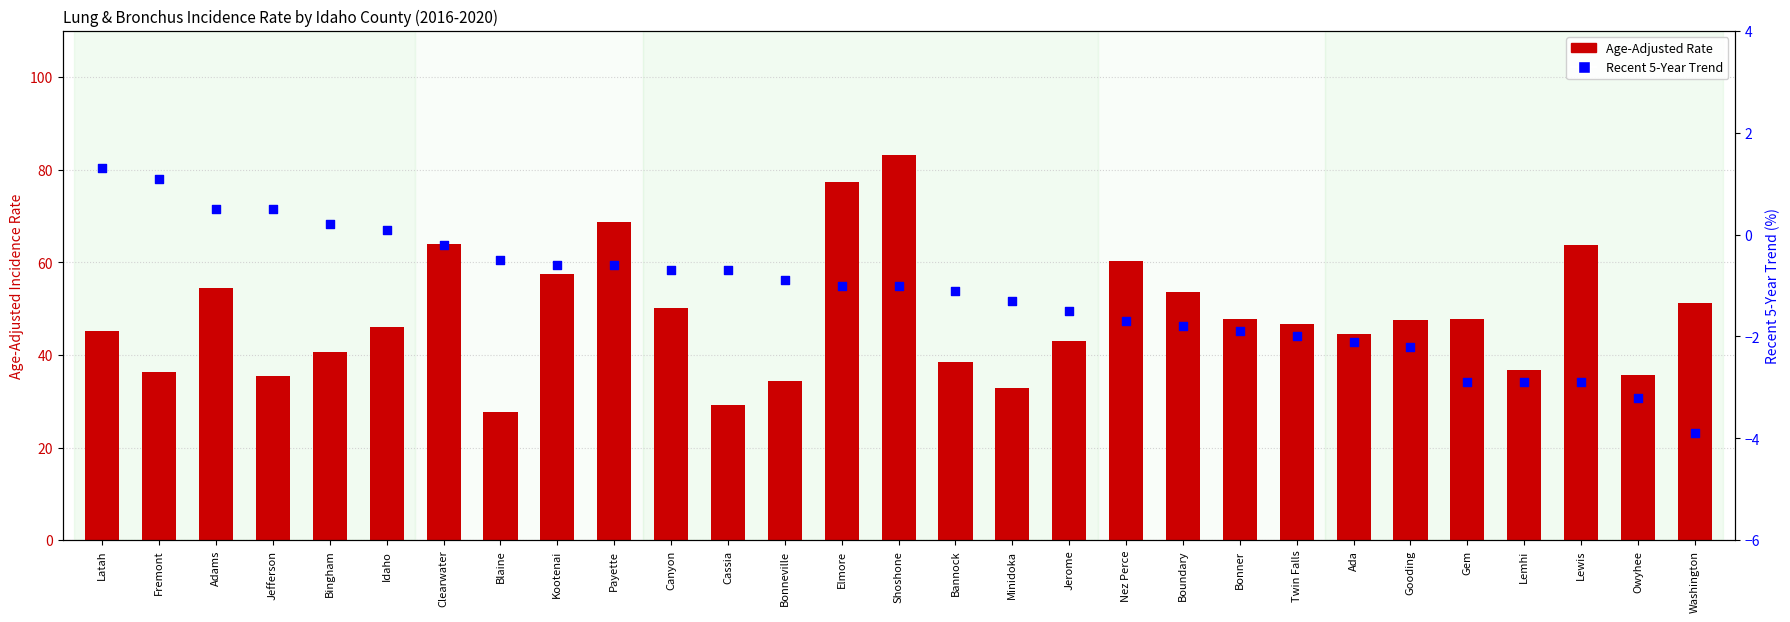

Which series has the largest Y range (max minus min)?

Age-Adjusted Rate